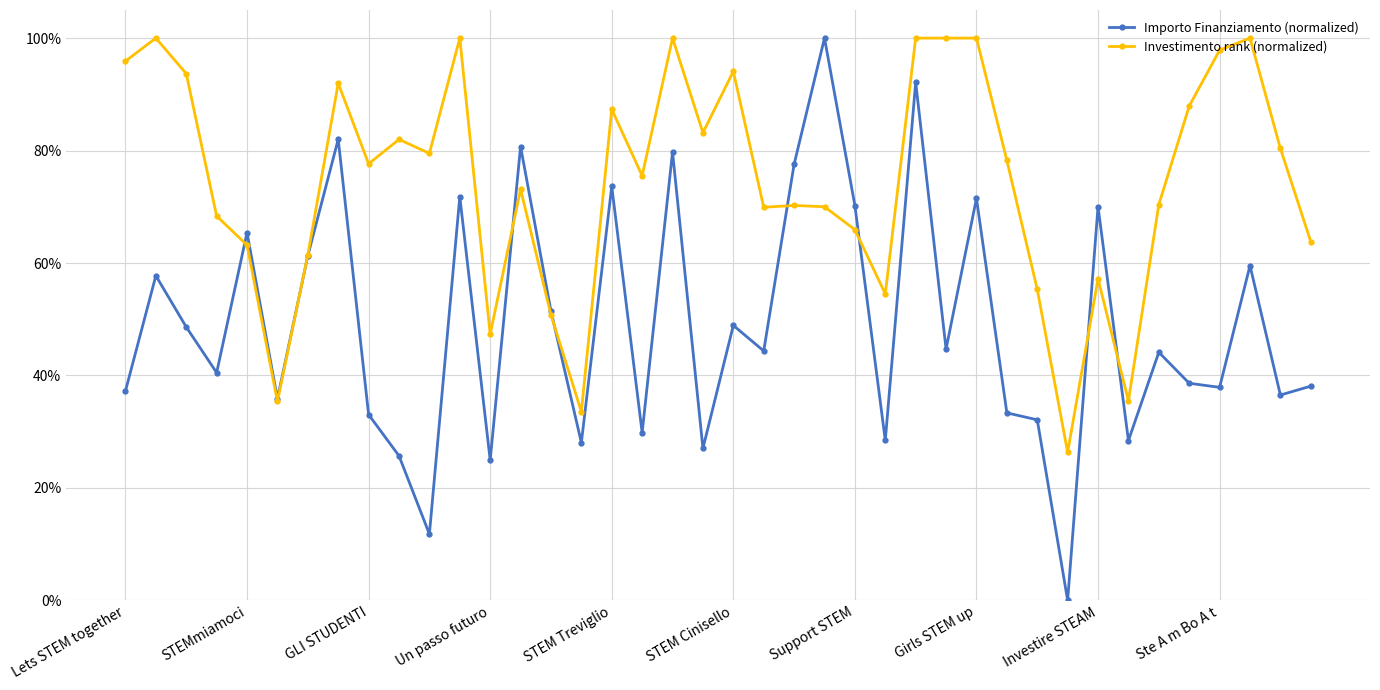

Rank the series by their maximum value, from lowest to highest.

Importo Finanziamento (normalized), Investimento rank (normalized)